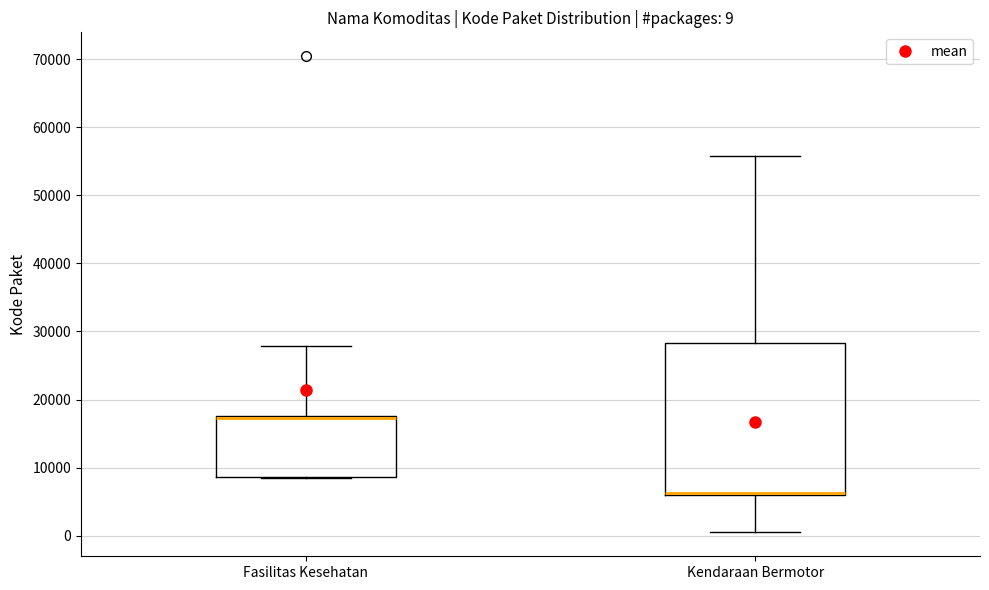

Comparing the boxes themselves (not the whiskers), which one is the tallest?

Kendaraan Bermotor